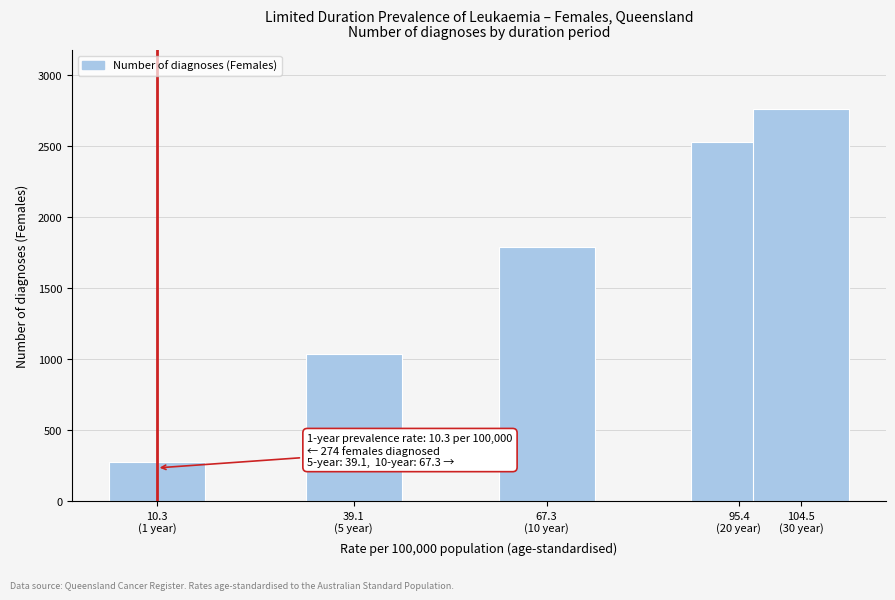

Reading right to left, extract all data points from this chart.

2761	2528	1787	1038	274